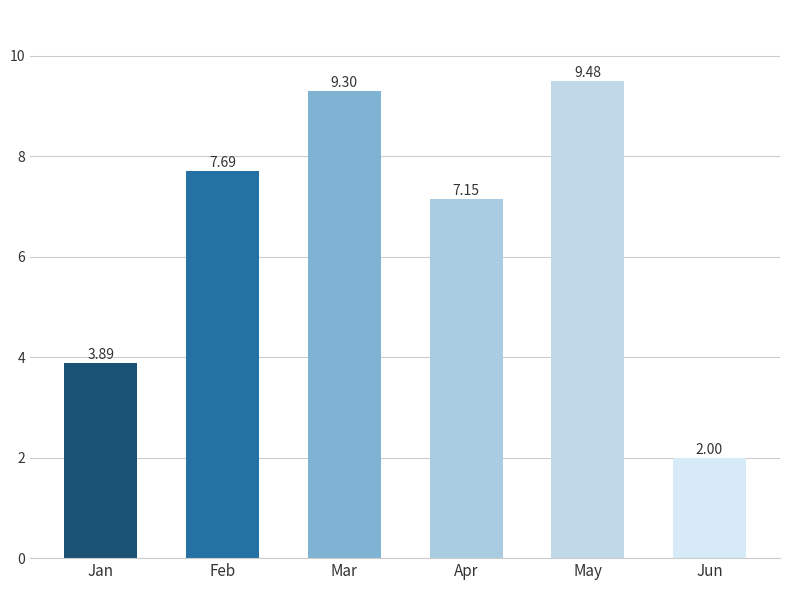

What is the ratio of the value at Feb to the value at May?

0.8